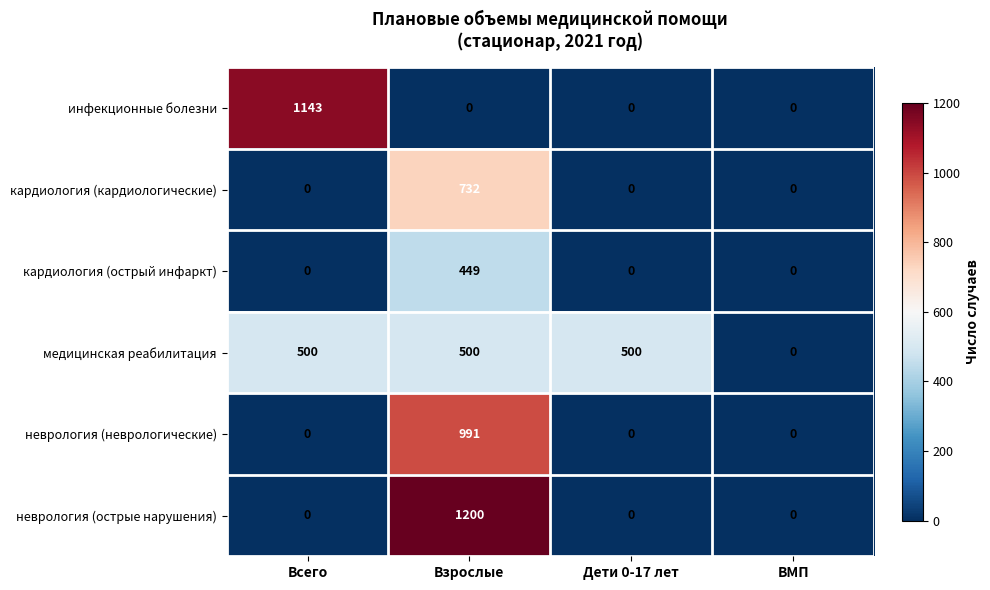

What is the difference between the неврология (острые нарушения) values at Взрослые and ВМП?

1200